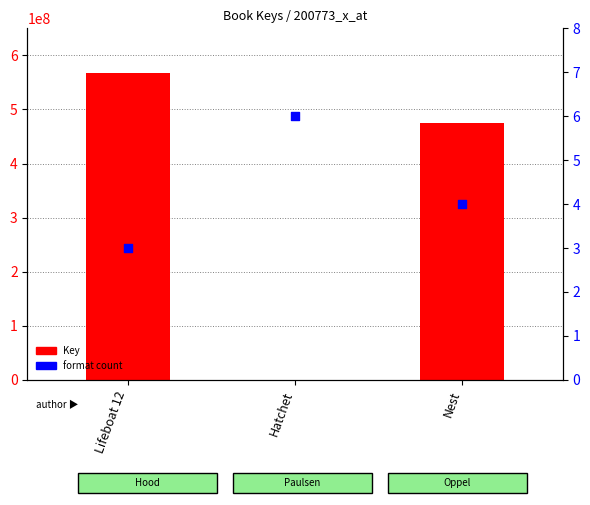

At which category is the sum across all series the highest?

Lifeboat 12